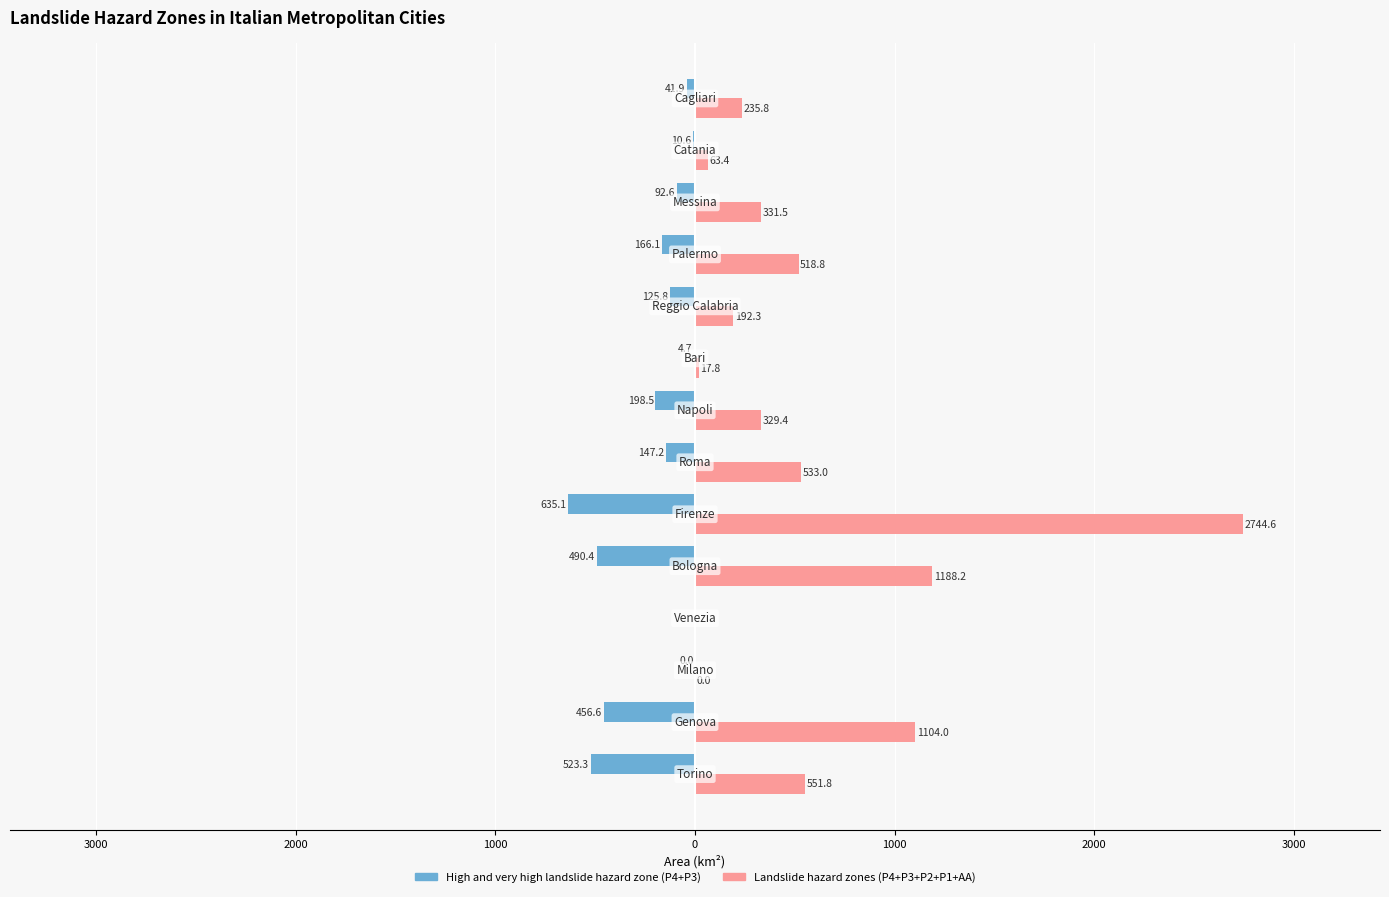

What are all the series names shown in the legend?

High and very high landslide hazard zone (P4+P3), Landslide hazard zones (P4+P3+P2+P1+AA)